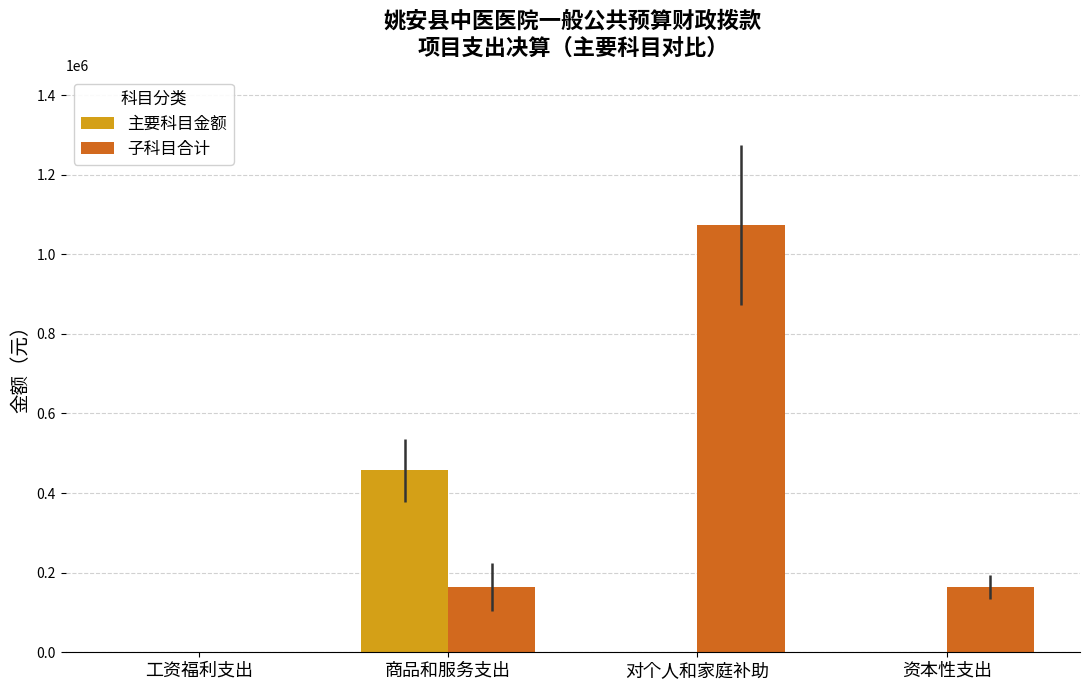

Where does the 子科目合计 series first go above 164000?

对个人和家庭补助